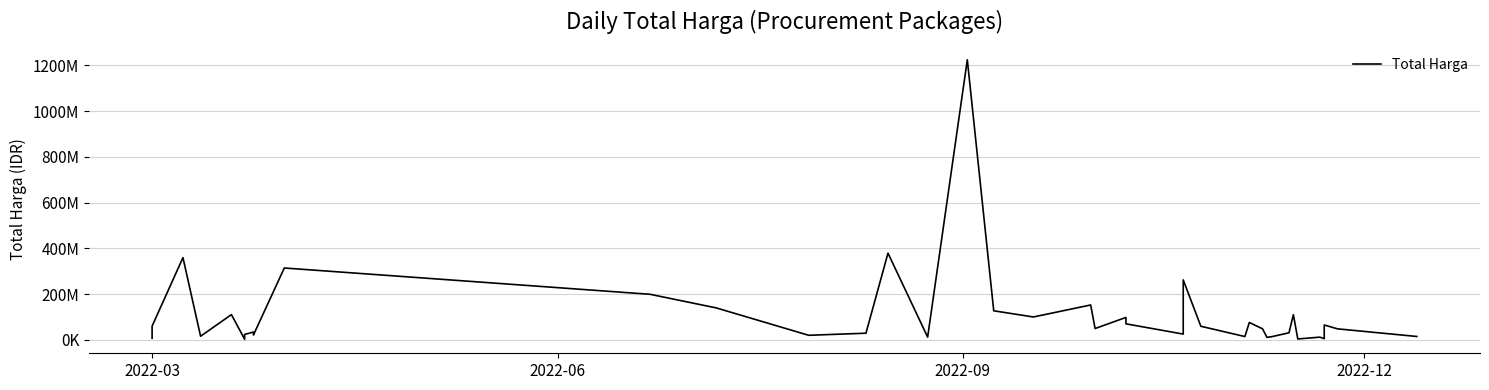

How many lines are shown in the chart?

1